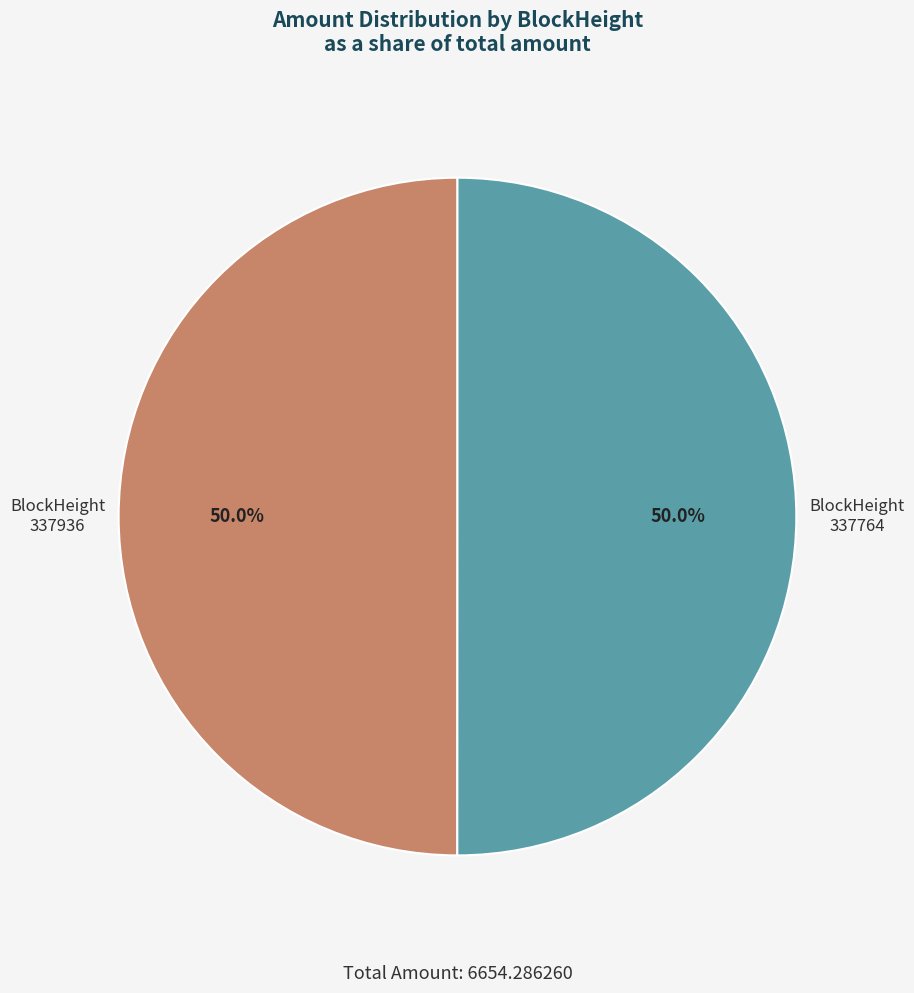

To the nearest percent, what is the combined percentage of 337936 and 337764?

100%